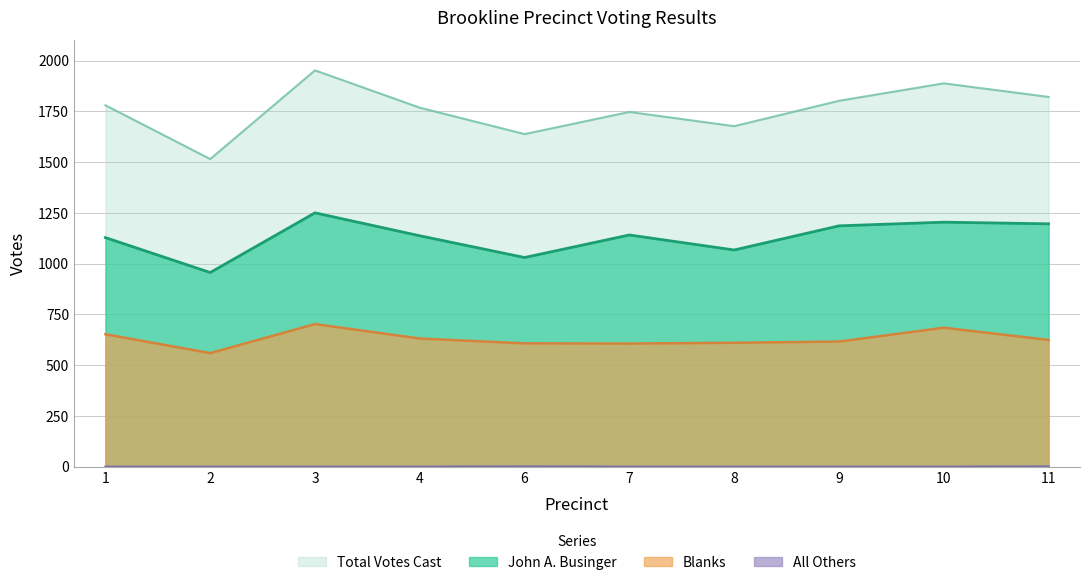

True or false: All Others has a value of 0 at 8.

True